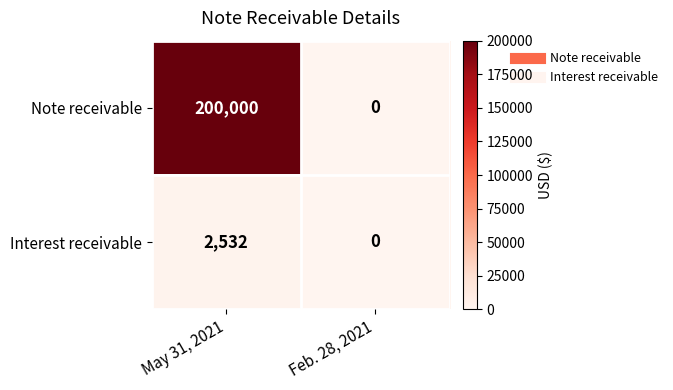

The Interest receivable series shows 3824 at May 31, 2021. True or false?

False